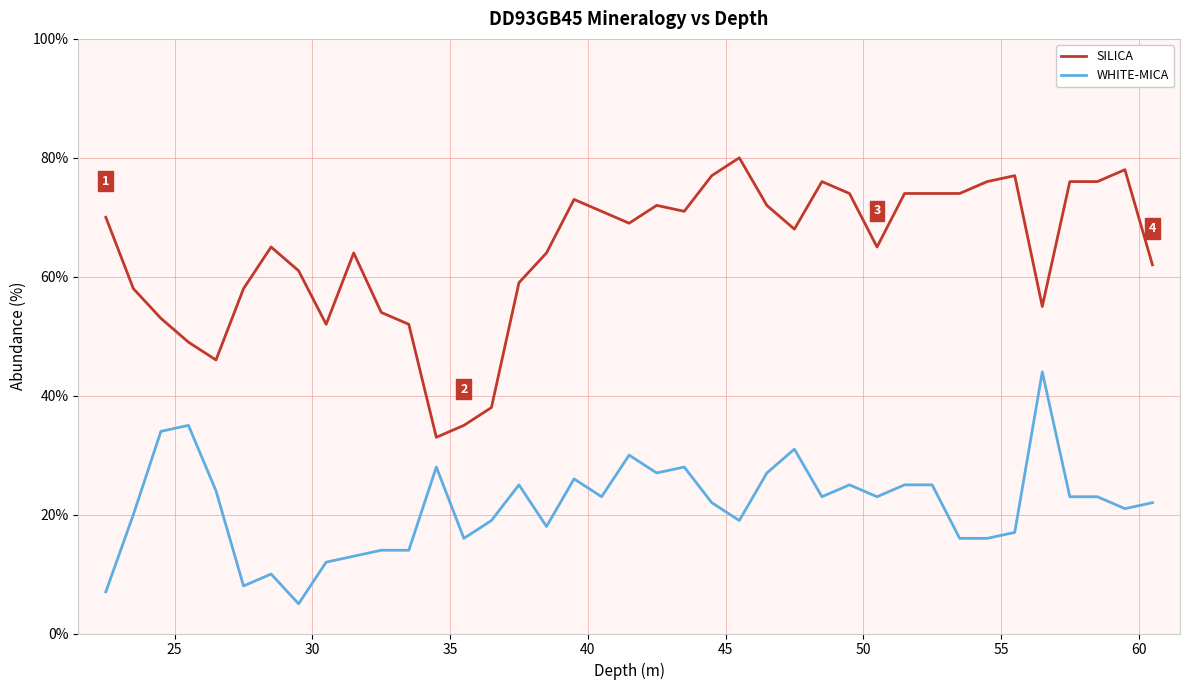

Reading right to left, what are all the values shown in this chart?

SILICA: 62	78	76	76	55	77	76	74	74	74	65	74	76	68	72	80	77	71	72	69	71	73	64	59	38	35	33	52	54	64	52	61	65	58	46	49	53	58	70
WHITE-MICA: 22	21	23	23	44	17	16	16	25	25	23	25	23	31	27	19	22	28	27	30	23	26	18	25	19	16	28	14	14	13	12	5	10	8	24	35	34	20	7